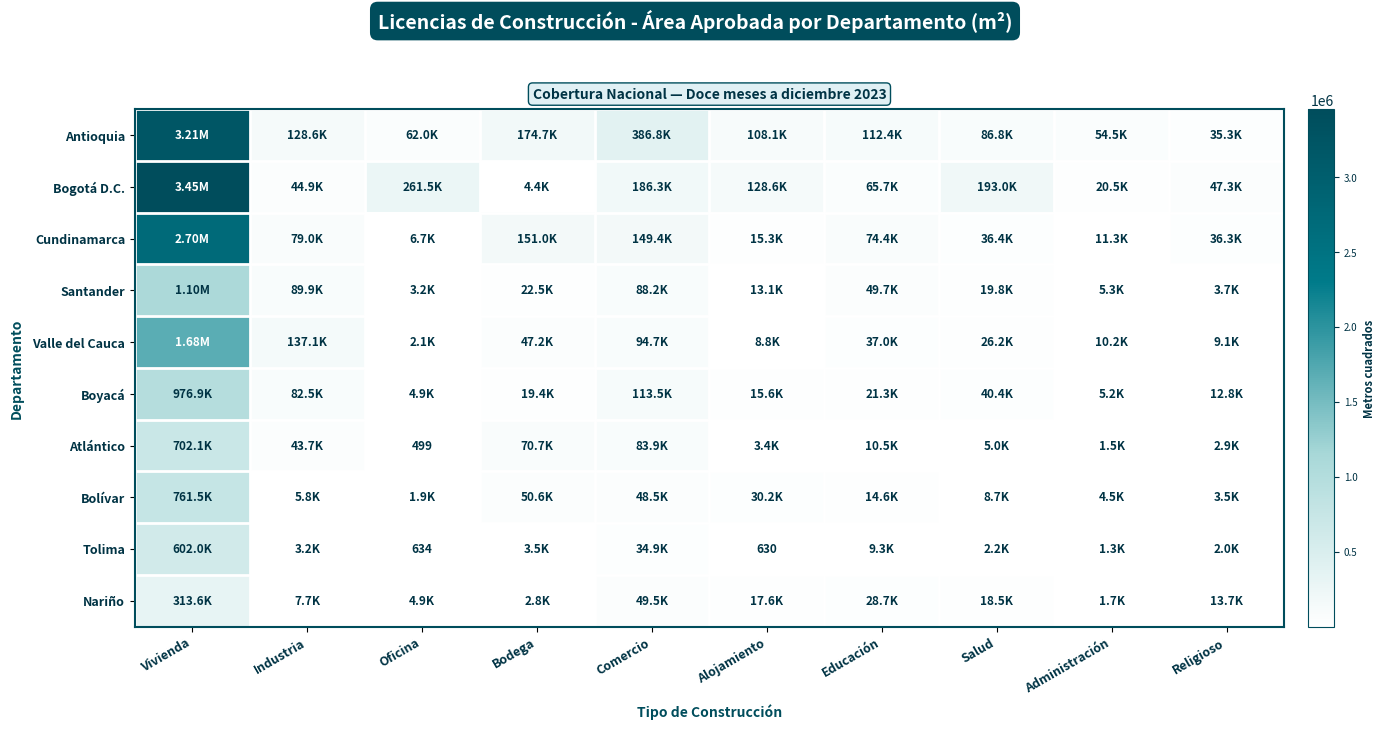

What is the lowest value of the Santander series?

3214